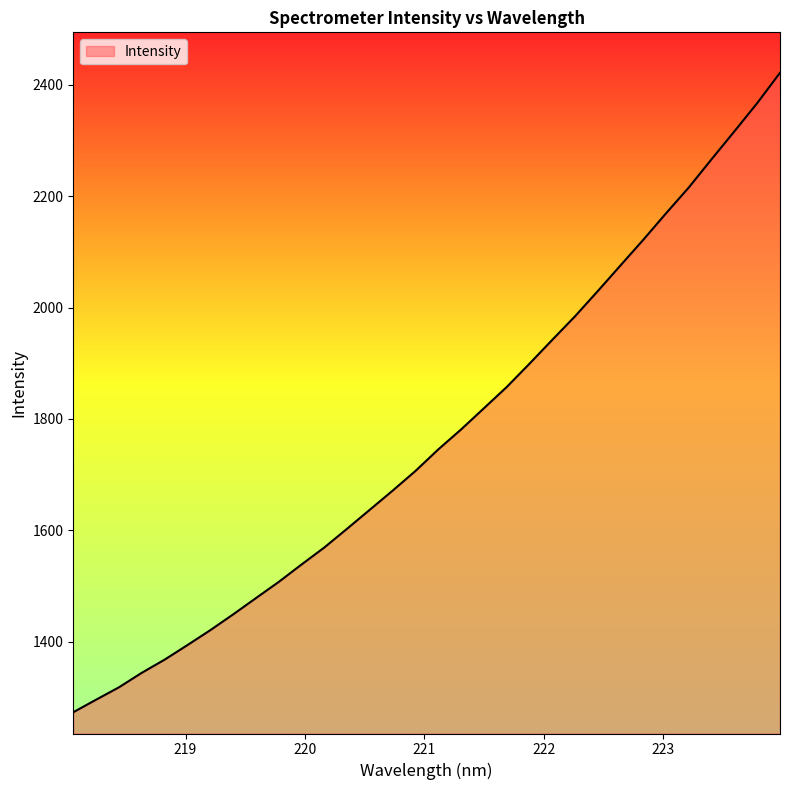

What is the difference between the maximum and minimum values?

1148.0